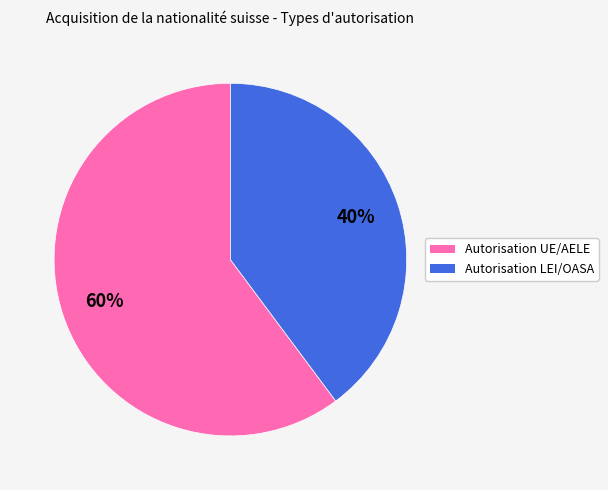

To the nearest percent, what is the combined percentage of Autorisation LEI/OASA and Autorisation UE/AELE?

100%